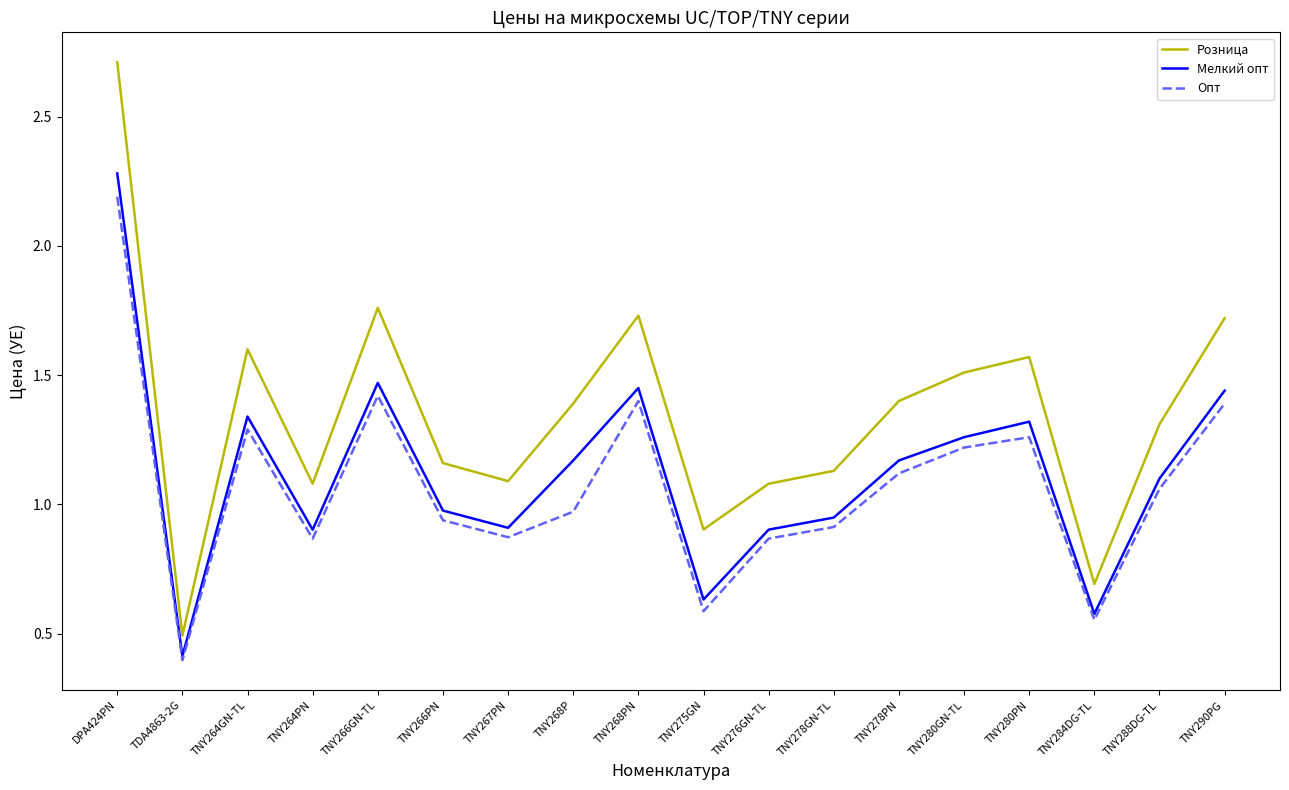

What is the difference between the highest and lowest values at TNY266GN-TL?

0.3